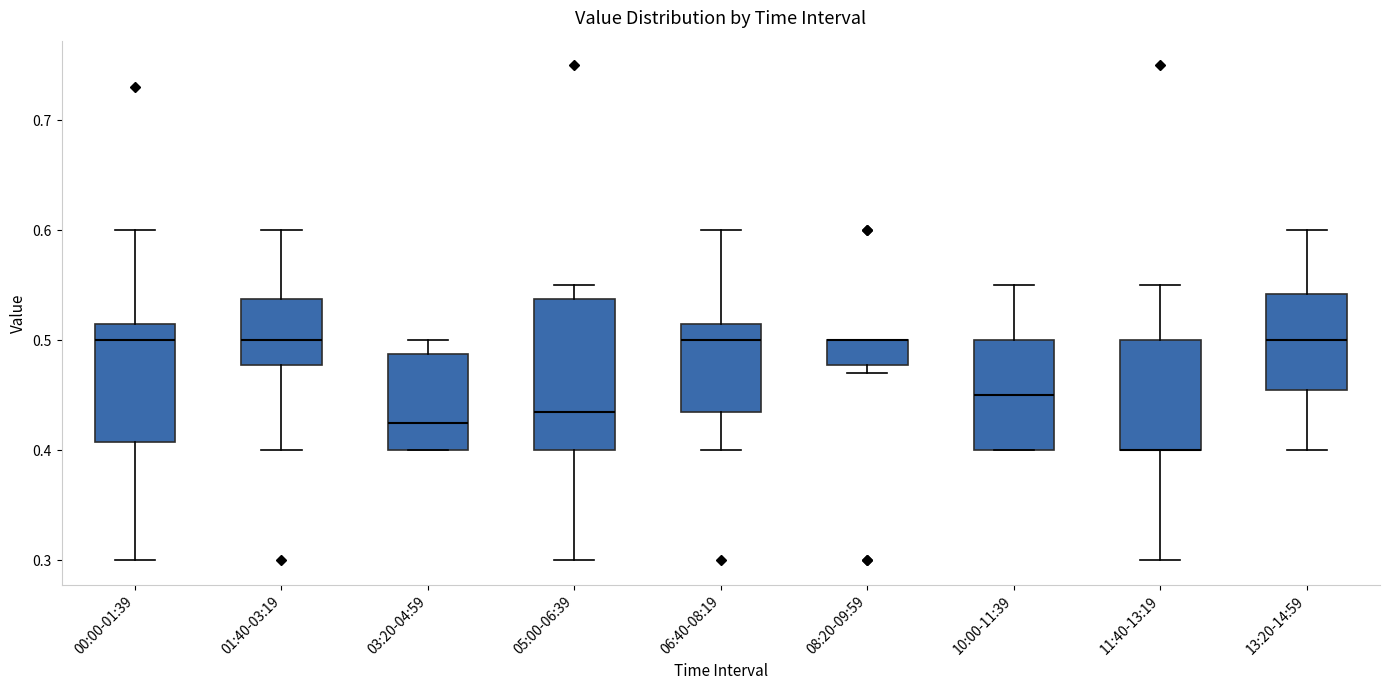

Reading left to right, read every box against the y-axis: the position of its median line, the range the box covers, and the ends of its whiskers. The values are not printed on the chart, so give them approximately, as read against the axis.

00:00-01:39: median 0.50, box 0.41 to 0.52, whiskers 0.30 to 0.60
01:40-03:19: median 0.50, box 0.48 to 0.54, whiskers 0.40 to 0.60
03:20-04:59: median 0.43, box 0.40 to 0.49, whiskers 0.40 to 0.50
05:00-06:39: median 0.44, box 0.40 to 0.54, whiskers 0.30 to 0.55
06:40-08:19: median 0.50, box 0.44 to 0.52, whiskers 0.40 to 0.60
08:20-09:59: median 0.50 (drawn on the box's upper edge), box 0.48 to 0.50, whiskers 0.47 to 0.50
10:00-11:39: median 0.45, box 0.40 to 0.50, whiskers 0.40 to 0.55
11:40-13:19: median 0.40 (drawn on the box's lower edge), box 0.40 to 0.50, whiskers 0.30 to 0.55
13:20-14:59: median 0.50, box 0.46 to 0.54, whiskers 0.40 to 0.60